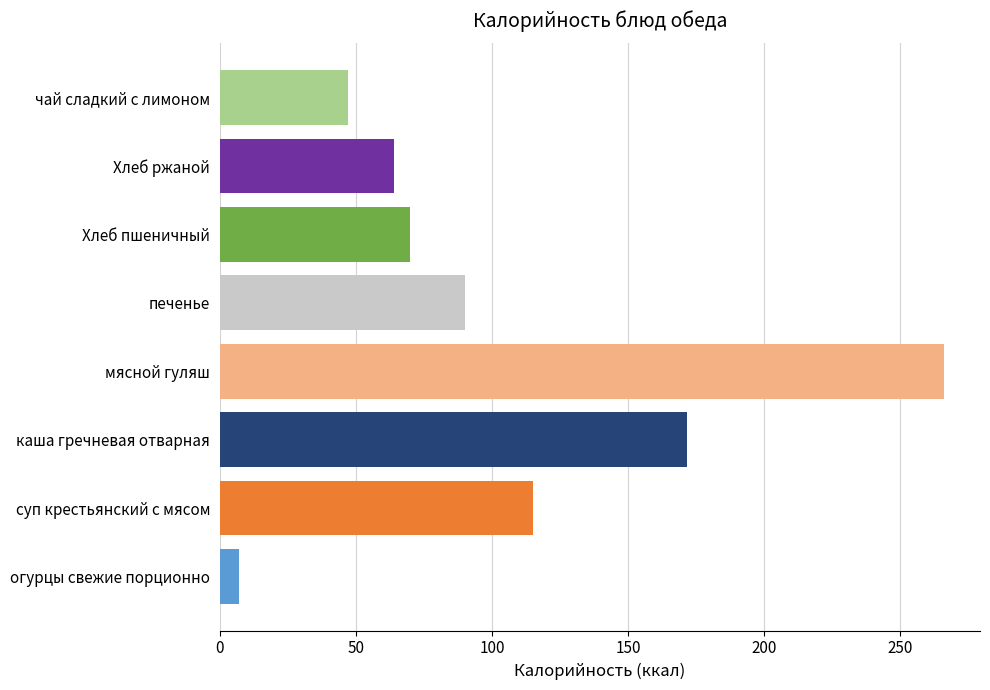

Read the value at Хлеб ржаной.

64.0